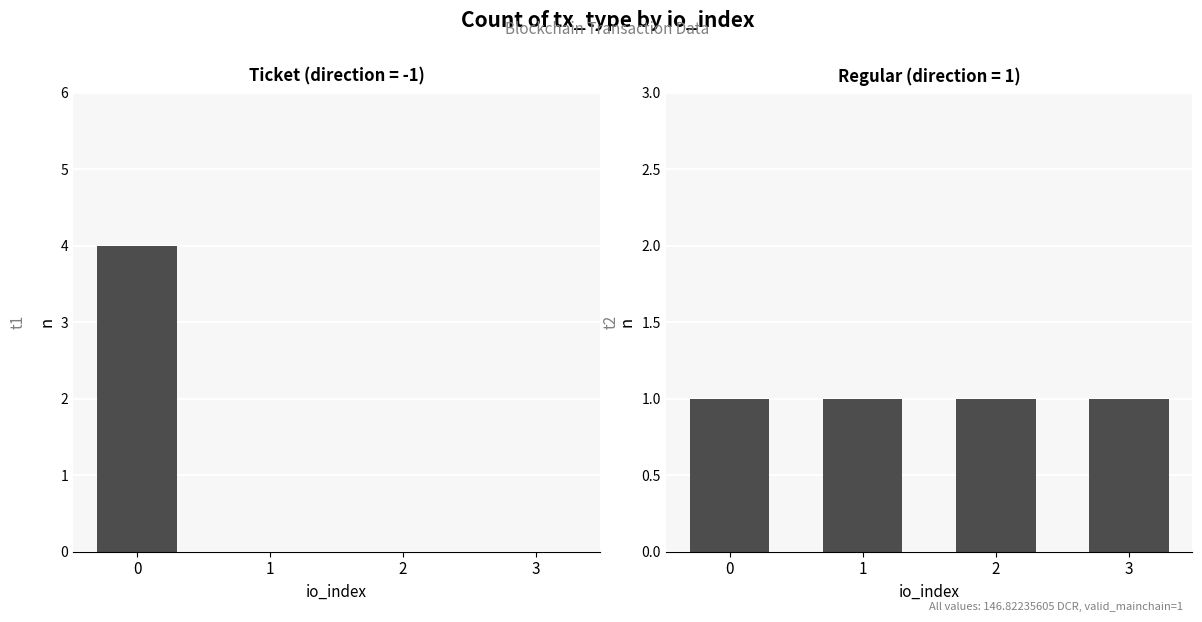

How many positive values does the Ticket series have?

1